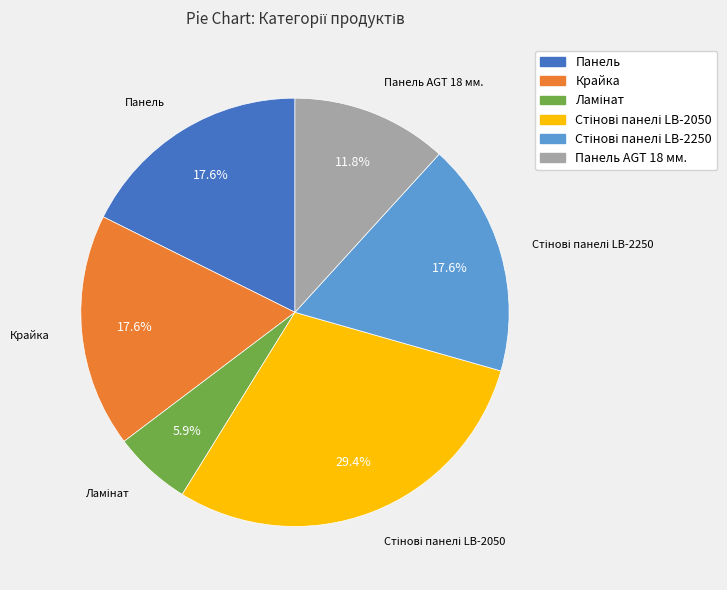

True or false: Панель AGT 18 мм. accounts for 1% of the total.

False